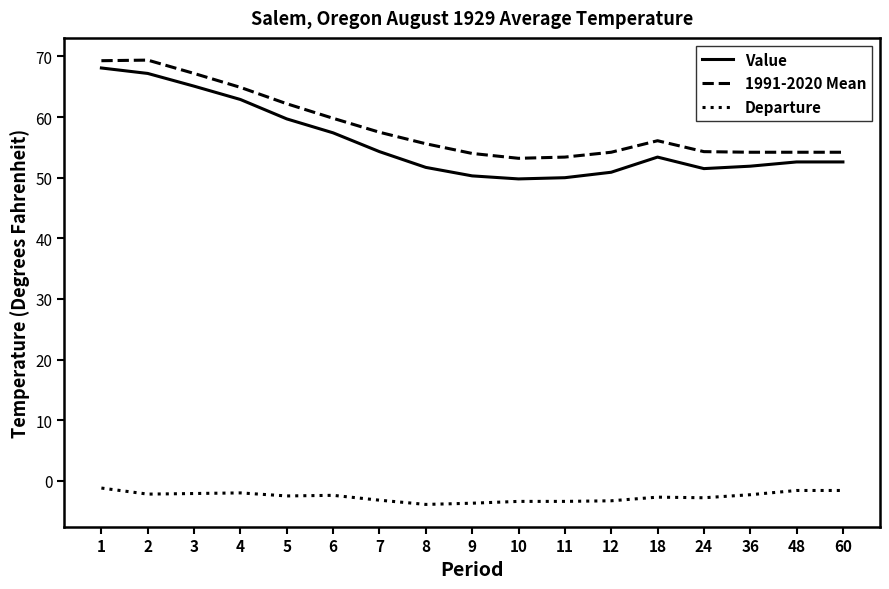

True or false: 1991-2020 Mean has a value of 69.3 at 1.

True